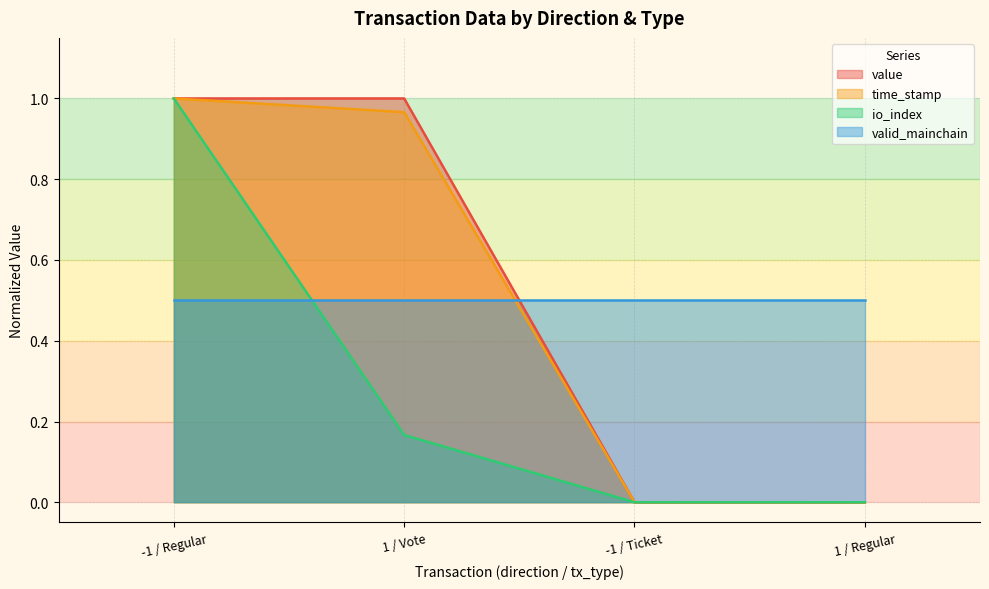

What is the label of the 4th point from the right?

-1 / Regular